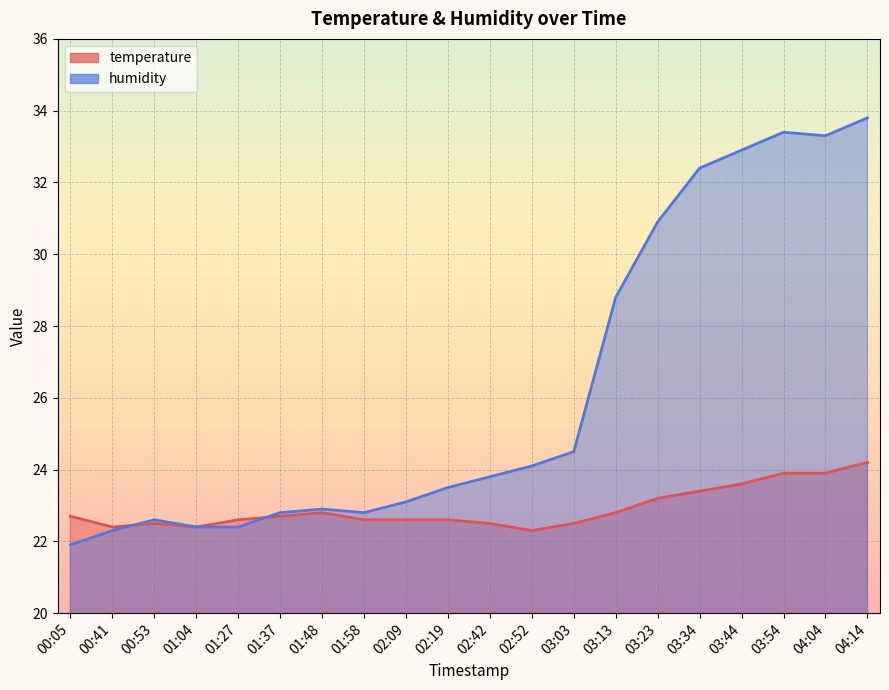

Which has a higher value, 02:09 or 03:23?

03:23